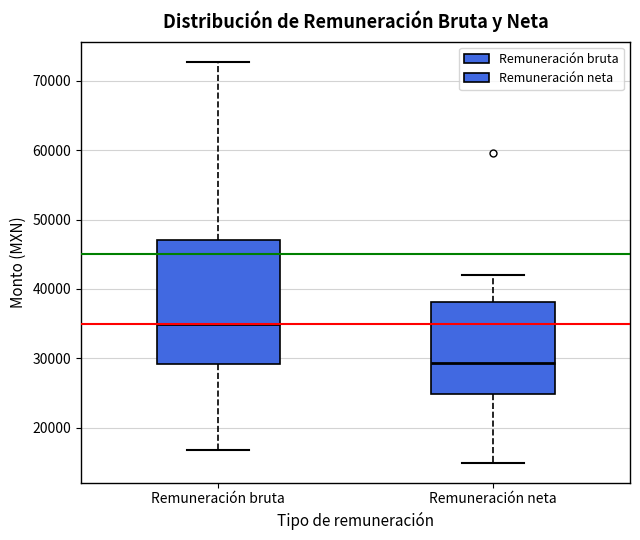

Comparing the boxes themselves (not the whiskers), which one is the tallest?

Remuneración bruta